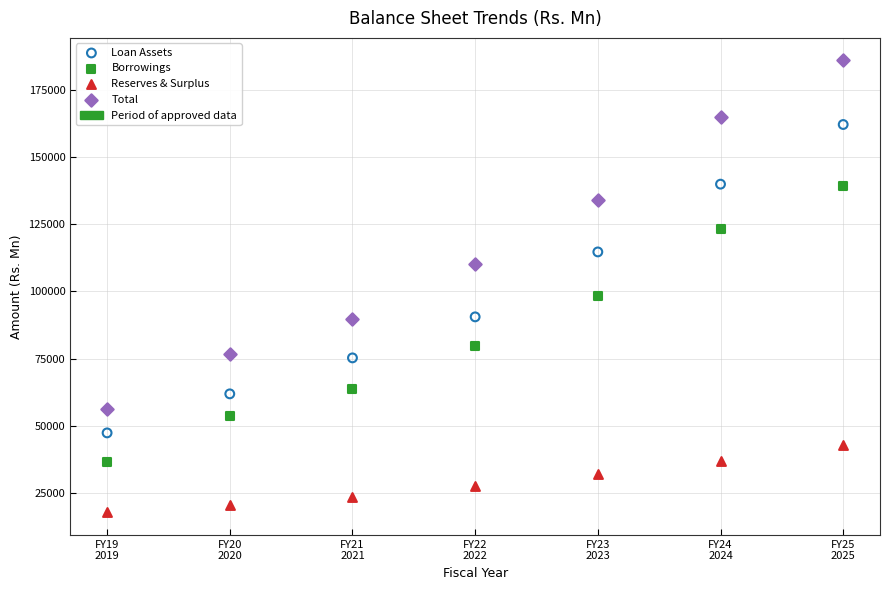

Across all data points, what is the range of X values (max minus min)?

6.0